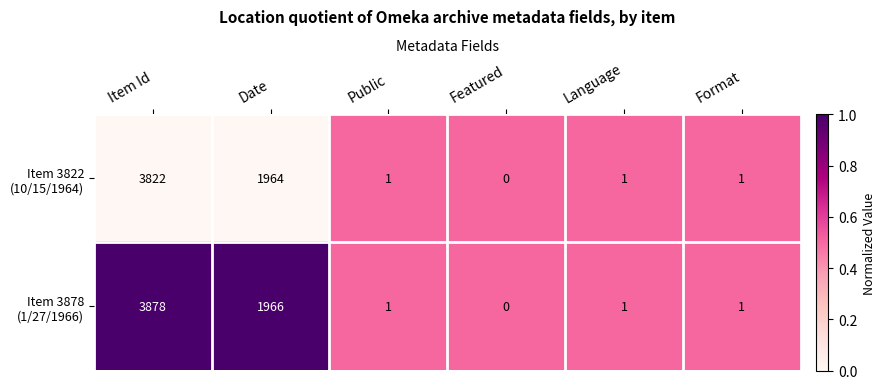

Which label corresponds to the largest value in the chart?

Item Id